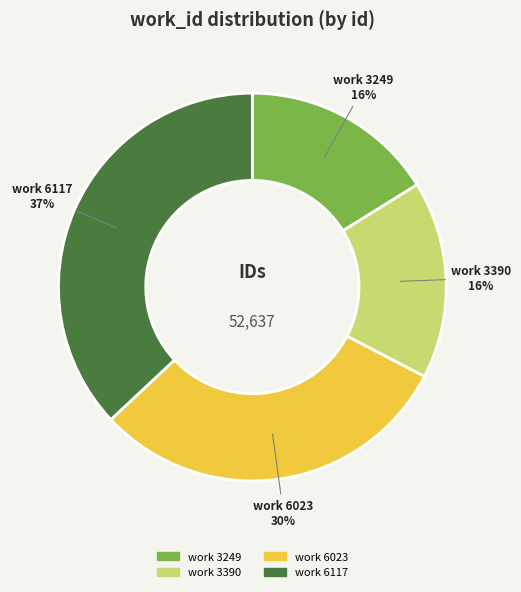

Does any single category account for the majority?

No